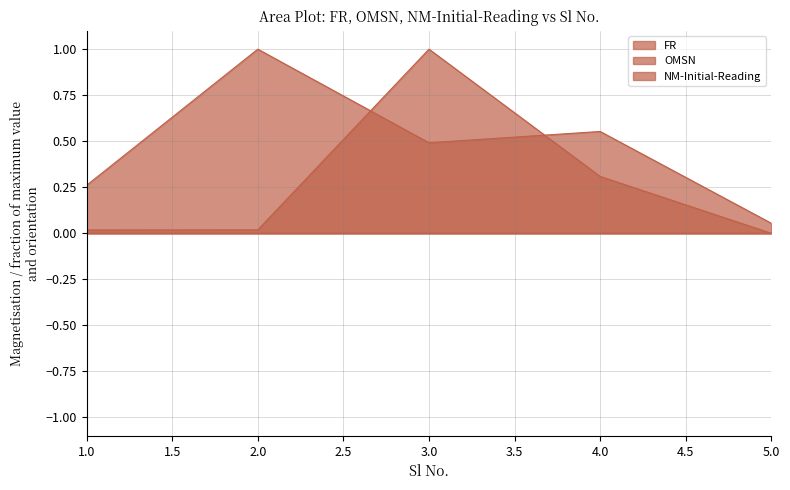

What is the average value of the FR series?

0.5